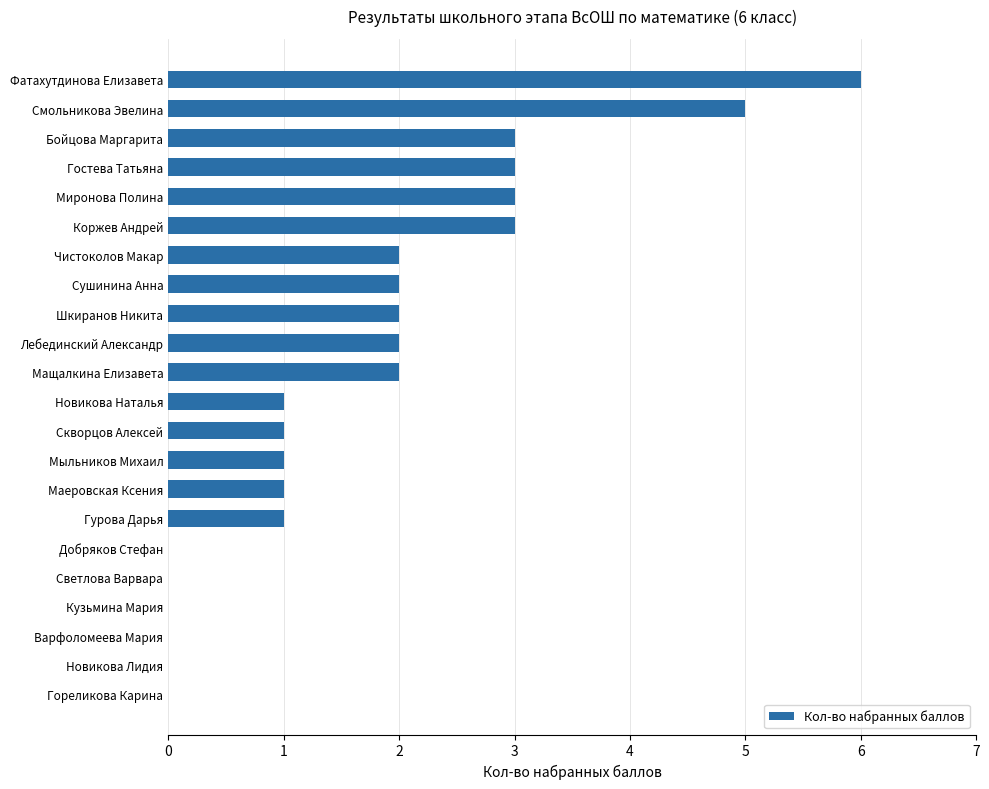

Reading bottom to top, extract all data points from this chart.

Гореликова Карина=0	Новикова Лидия=0	Варфоломеева Мария=0	Кузьмина Мария=0	Светлова Варвара=0	Добряков Стефан=0	Гурова Дарья=1	Маеровская Ксения=1	Мыльников Михаил=1	Скворцов Алексей=1	Новикова Наталья=1	Мащалкина Елизавета=2	Лебединский Александр=2	Шкиранов Никита=2	Сушинина Анна=2	Чистоколов Макар=2	Коржев Андрей=3	Миронова Полина=3	Гостева Татьяна=3	Бойцова Маргарита=3	Смольникова Эвелина=5	Фатахутдинова Елизавета=6